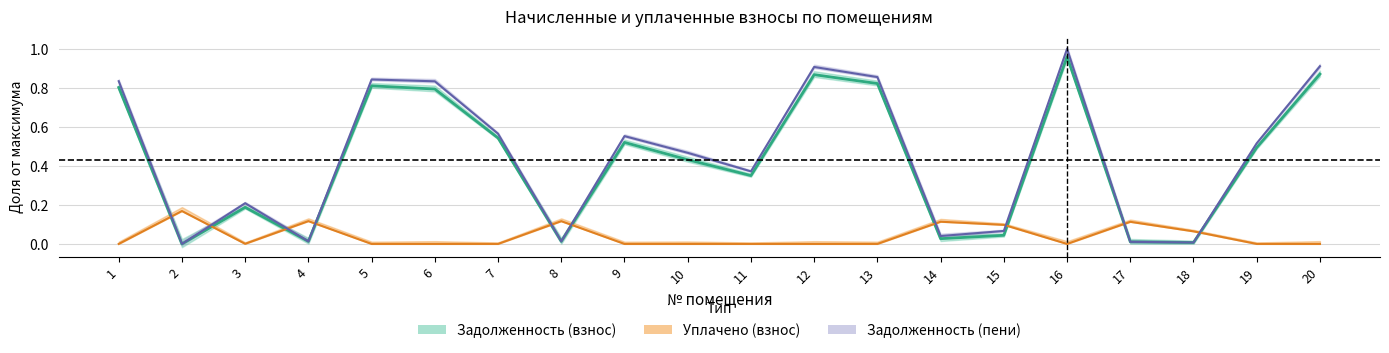

Which category has the lowest value in the uplacheno series?

1